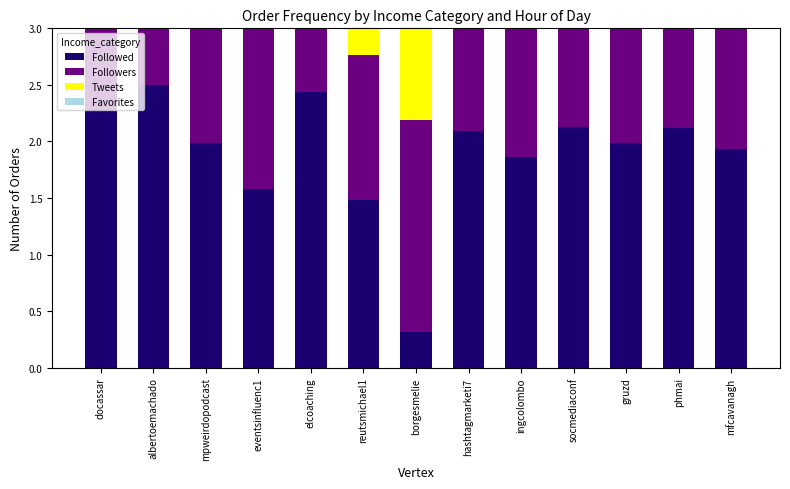

How many bars are there in each group?

4